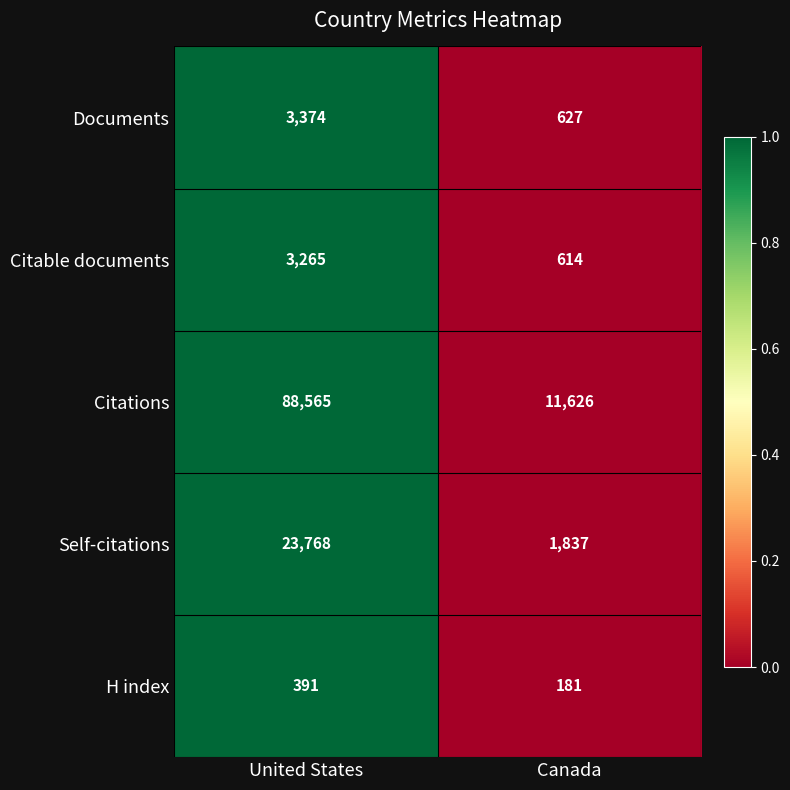

Which series has the largest total across all categories?

Citations